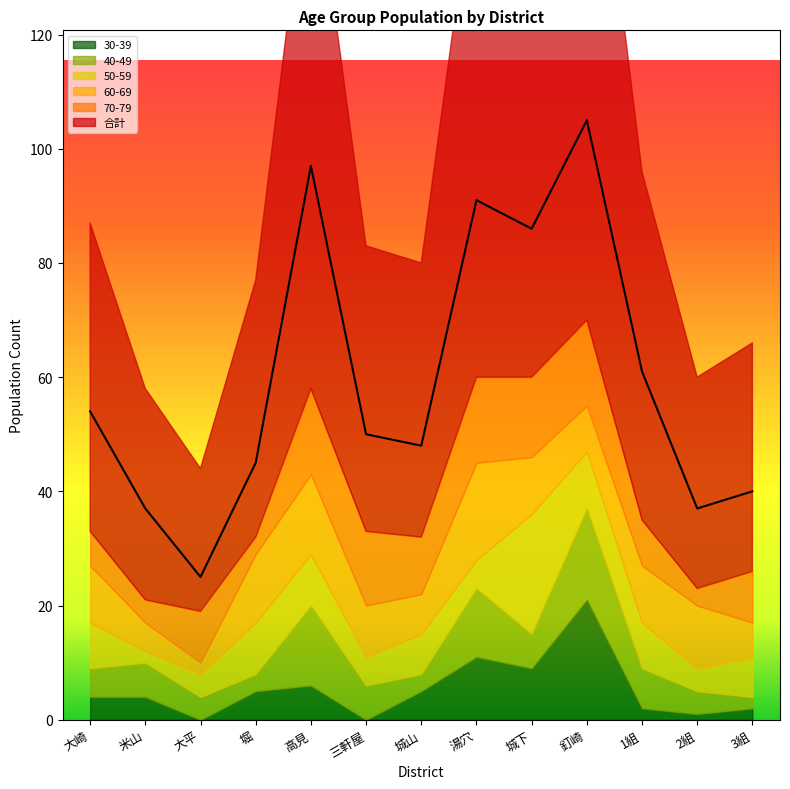

What is the approximate value of 合計 at 1組, to the nearest 10?

60